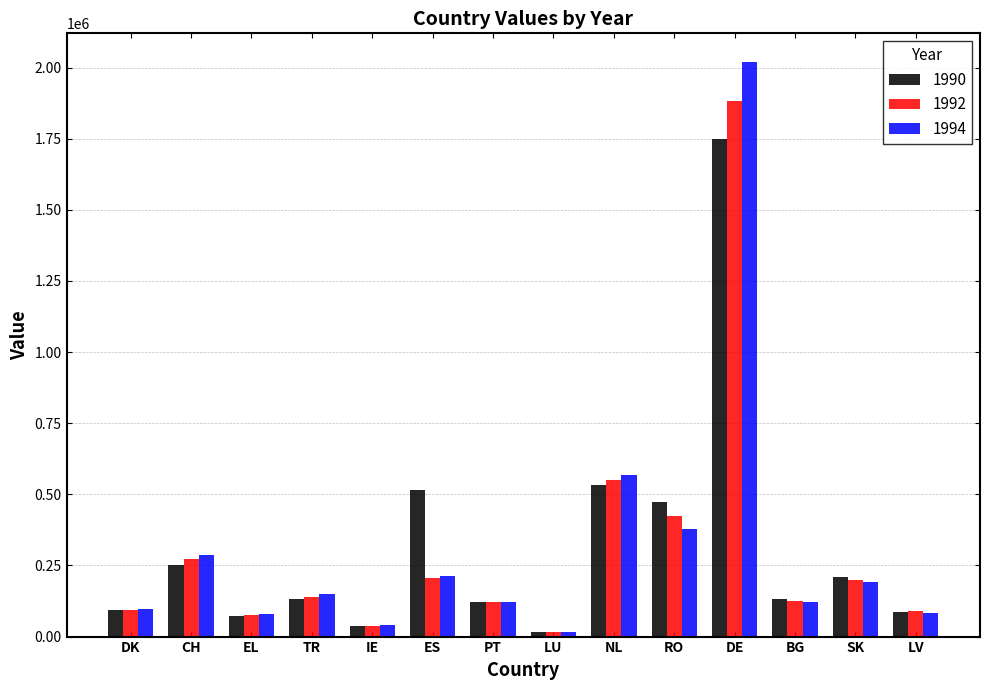

What is the value of the 1994 bar at the 14th from the left?

83491